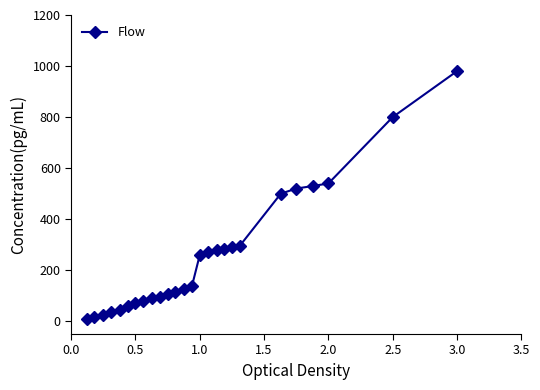

What is the difference between the maximum and second lowest values?

965